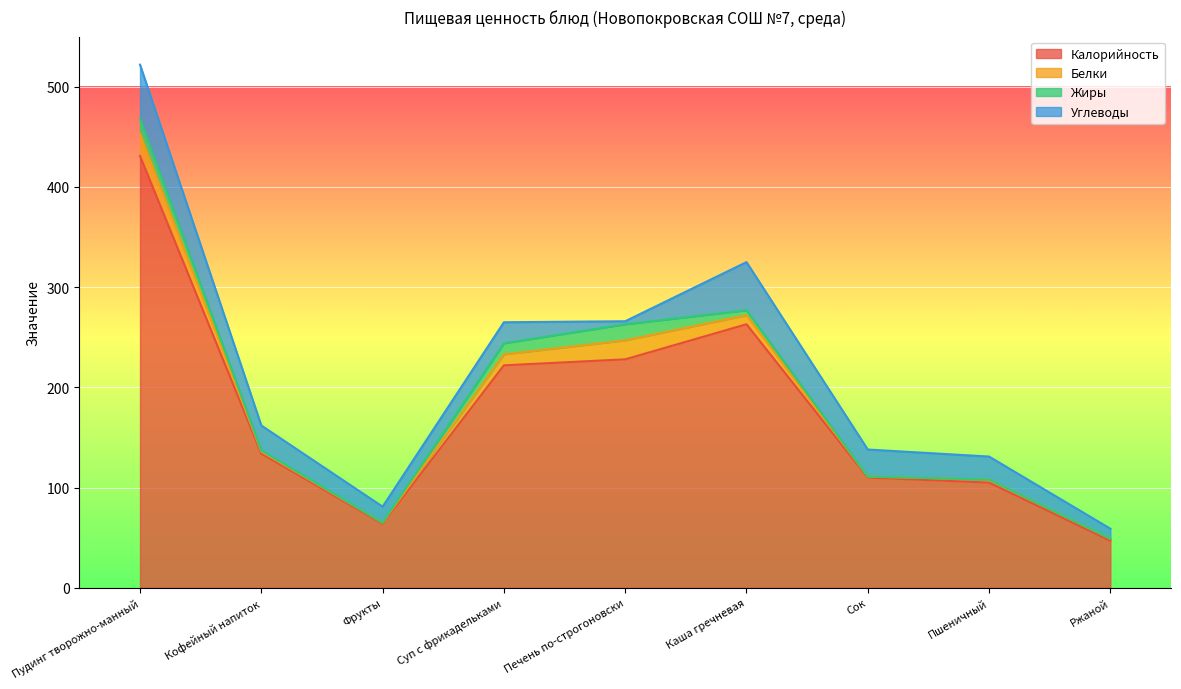

What is the difference between the Жиры values at Ржаной and Суп с фрикадельками?

11